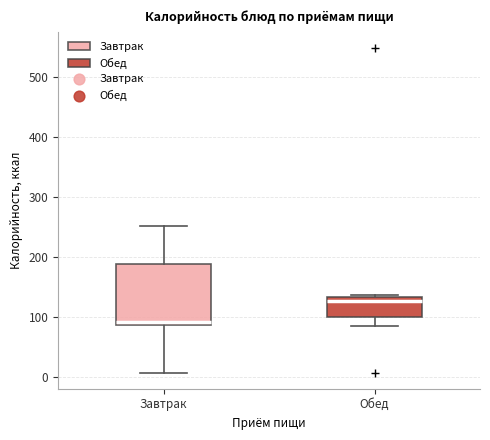

Reading left to right, read every box against the y-axis: the position of its median line, the range the box covers, and the ends of its whiskers. The values are not printed on the chart, so give them approximately, as read against the axis.

Завтрак: median 90 (just above the box's lower edge), box 90 to 190, whiskers 10 to 250
Обед: median 130 (just below the box's upper edge), box 100 to 130, whiskers 80 to 140